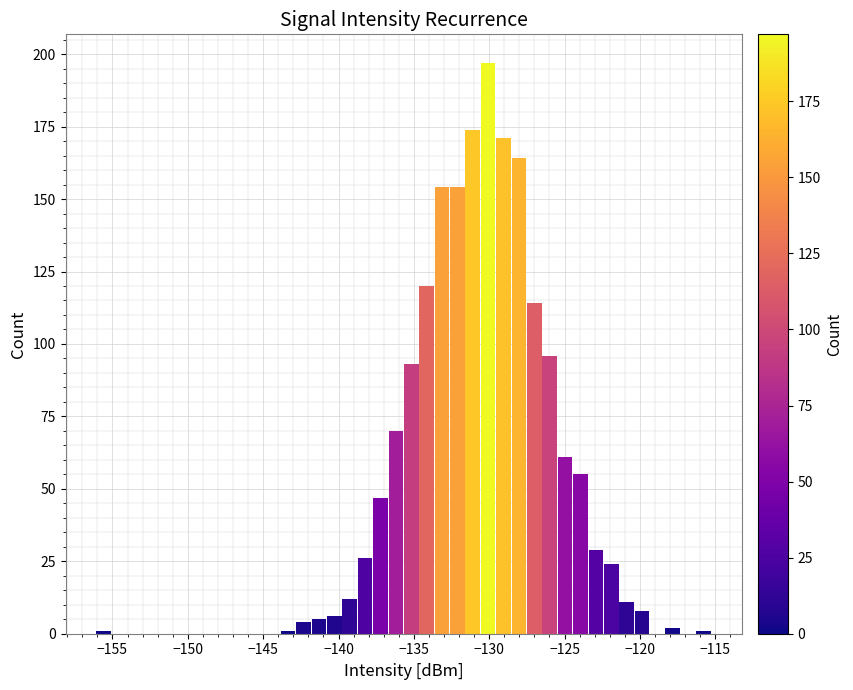

Around what value on the x-axis is the tallest bar? Give the approximate position of its centre, as read against the axis.

-130.0